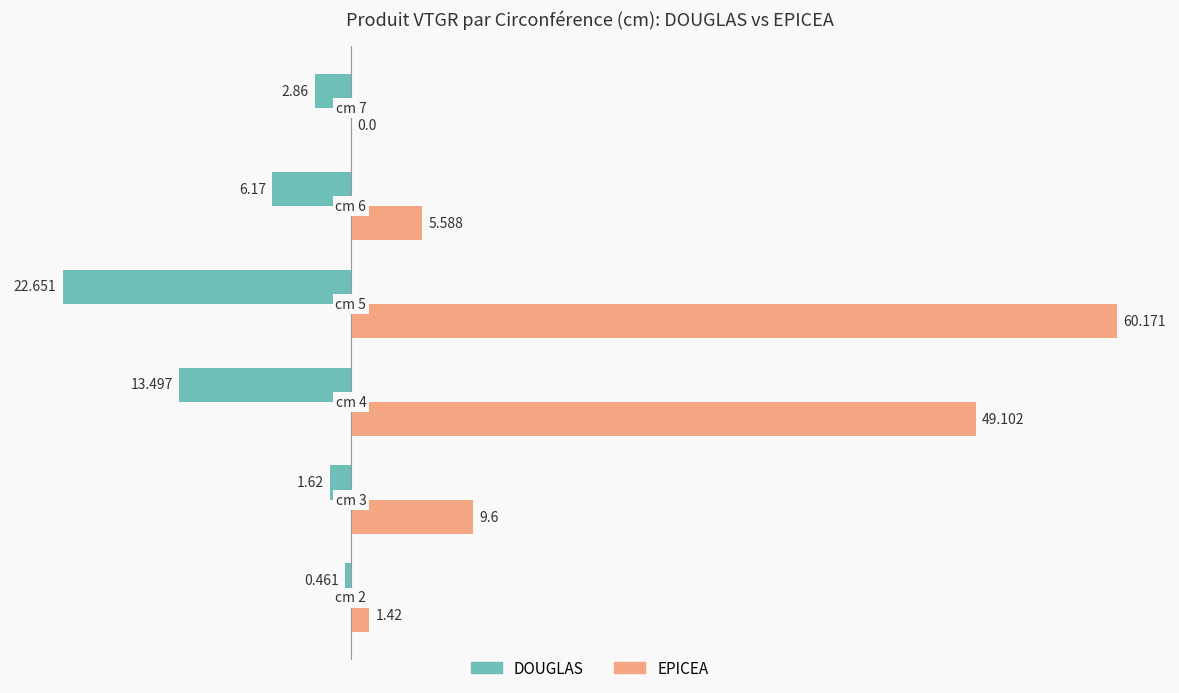

How many categories are shown in the chart?

6